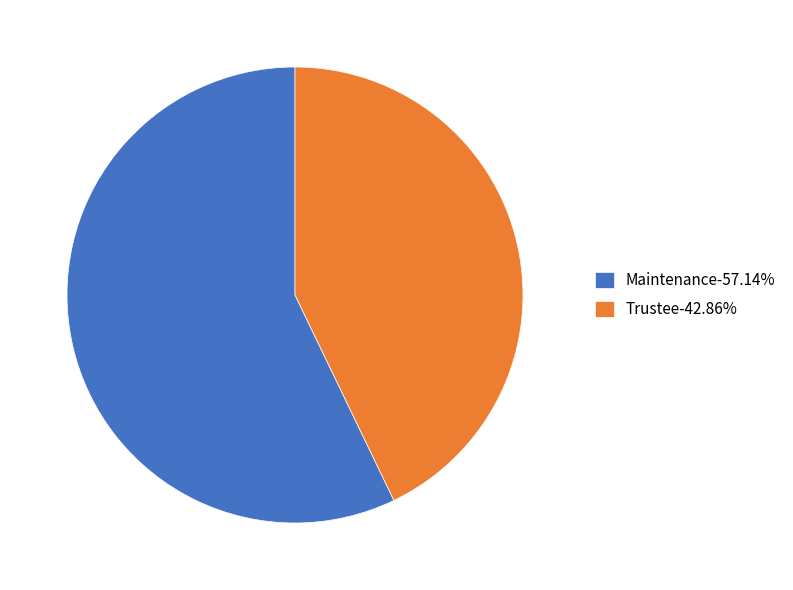

How many slices are in this pie chart?

2